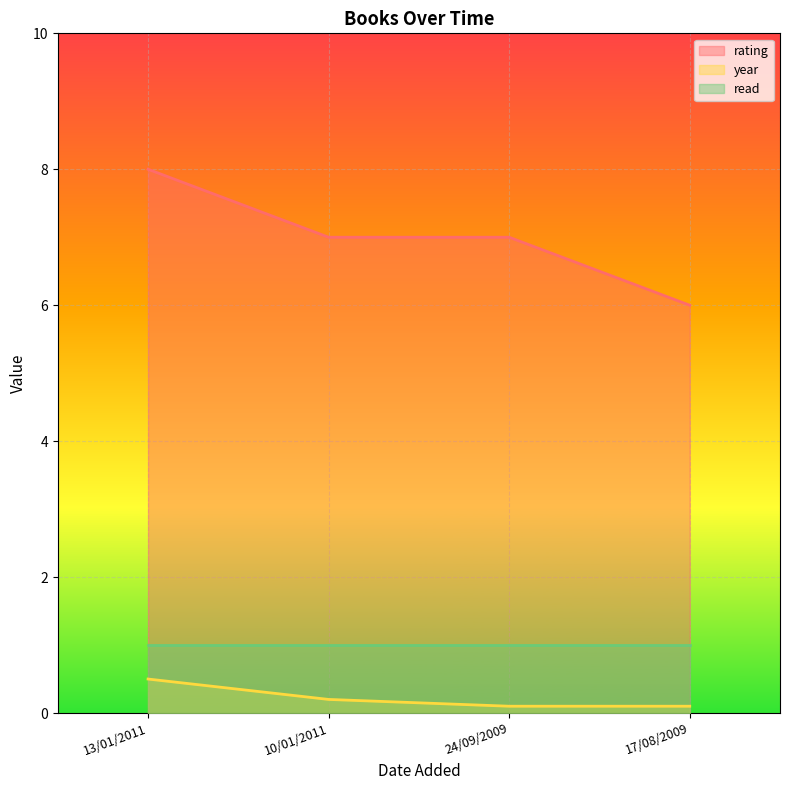

What is the difference between the maximum and minimum values in the rating series?

2.0